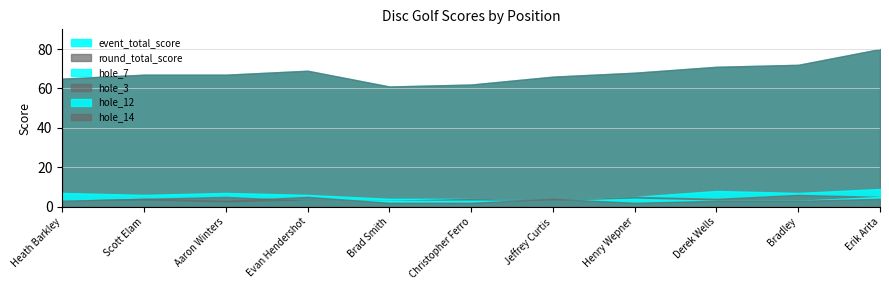

The value of event_total_score at 4 is 18. True or false?

False